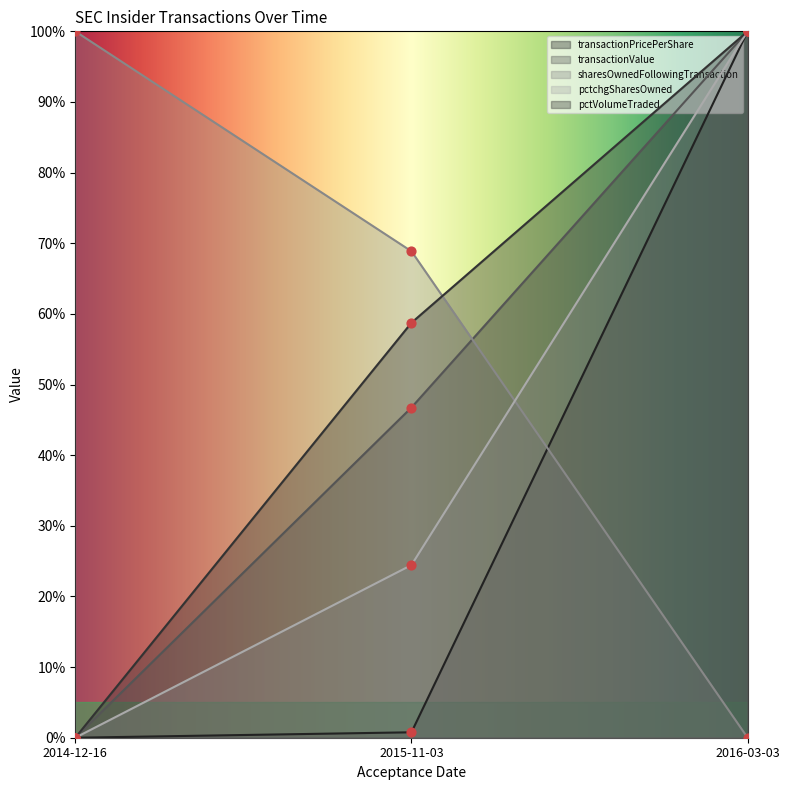

Which series reaches the maximum Y coordinate?

transactionPricePerShare